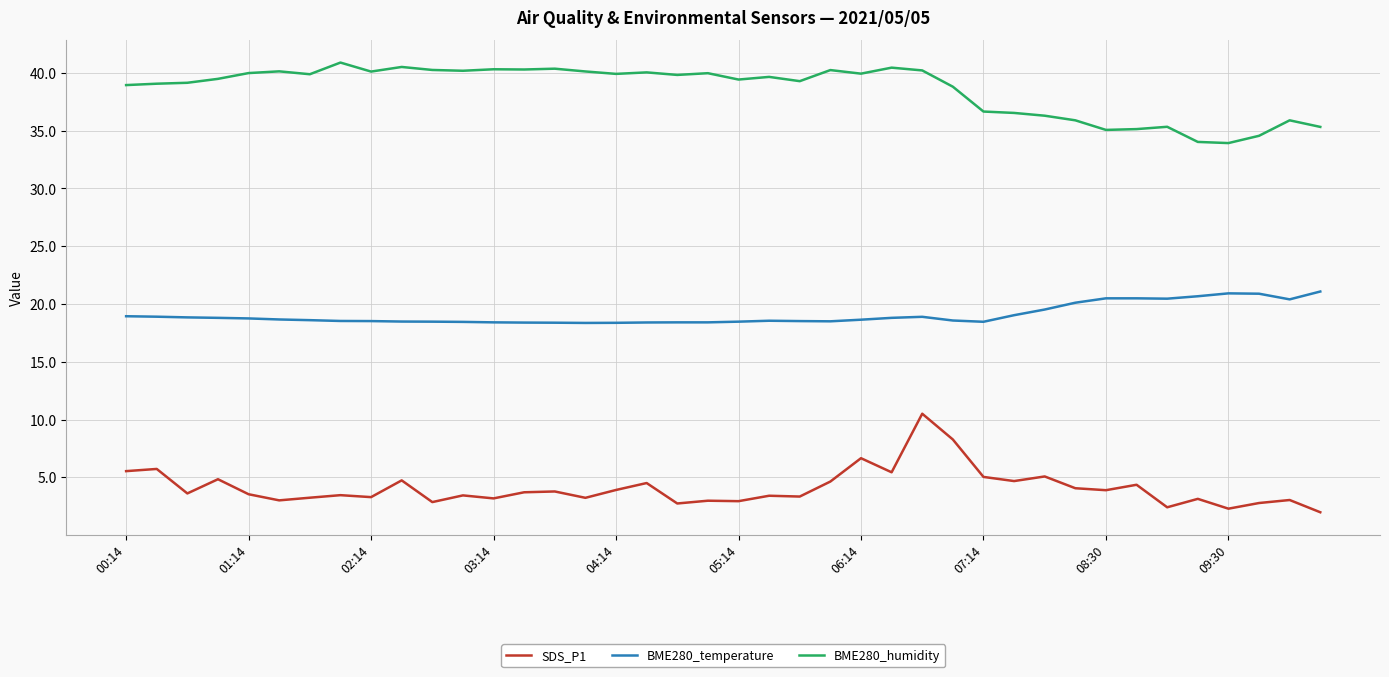

How many distinct data groups are displayed?

3